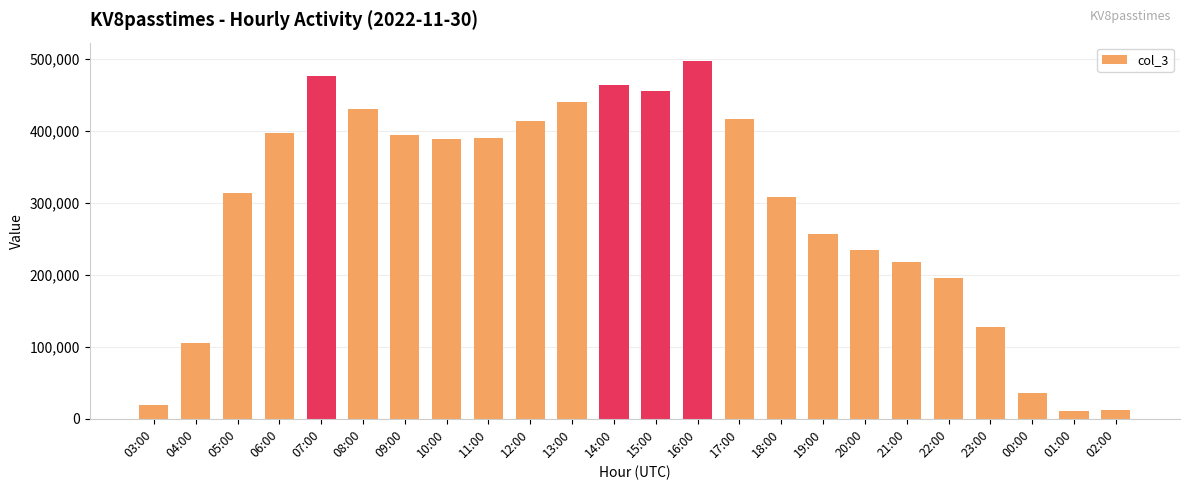

What is the smallest value displayed?

11042